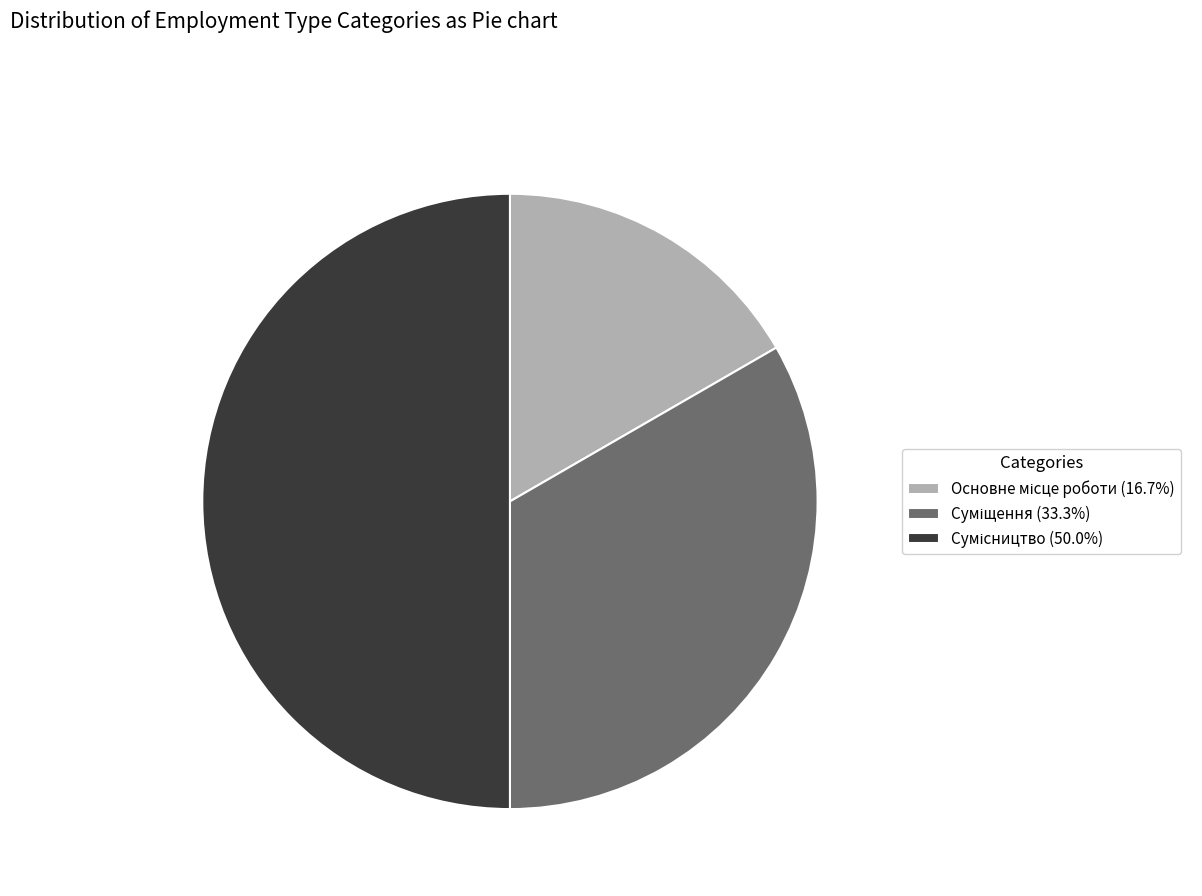

To the nearest percent, what percentage of the pie is Суміщення?

33%